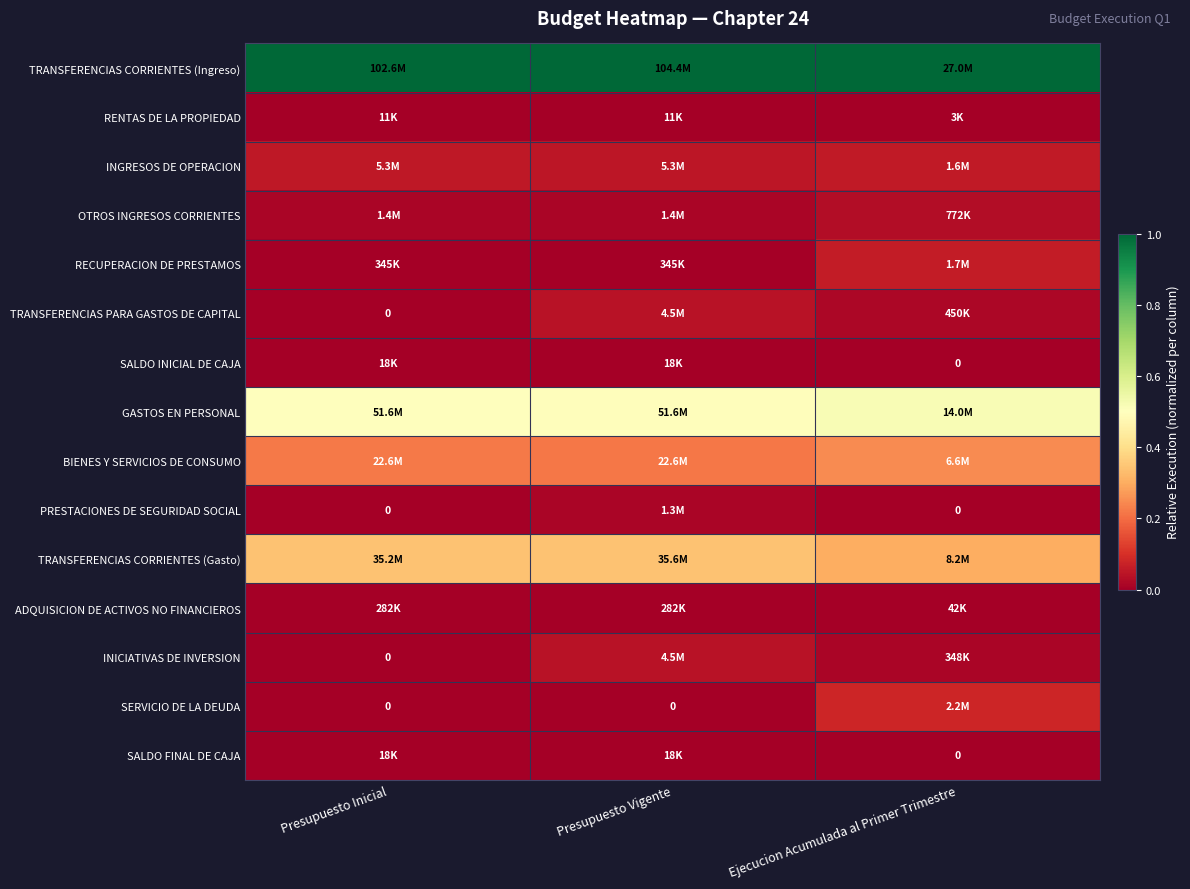

What is the difference between the highest and lowest values at Presupuesto Inicial?

1.0